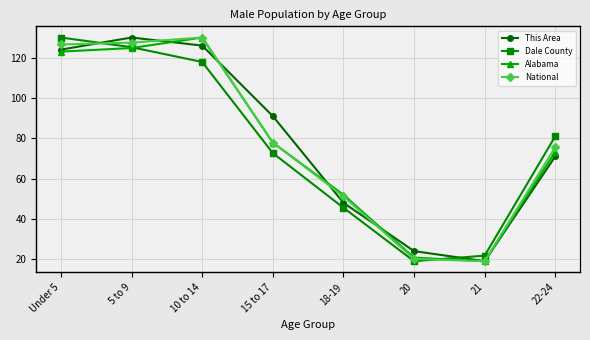

Reading left to right, transcribe all the data shown in this chart.

This Area: Under 5=124	5 to 9=130	10 to 14=126	15 to 17=91	18-19=48	20=24	21=19	22-24=71
Dale County: Under 5=1845	5 to 9=1779	10 to 14=1678	15 to 17=1056	18-19=683	20=318	21=356	22-24=1171
Alabama: Under 5=155265	5 to 9=157340	10 to 14=163417	15 to 17=102627	18-19=72524	20=36159	21=34103	22-24=97258
National: Under 5=10319427	5 to 9=10389638	10 to 14=10579862	15 to 17=6656209	18-19=4647457	20=2308319	21=2223198	22-24=6482659